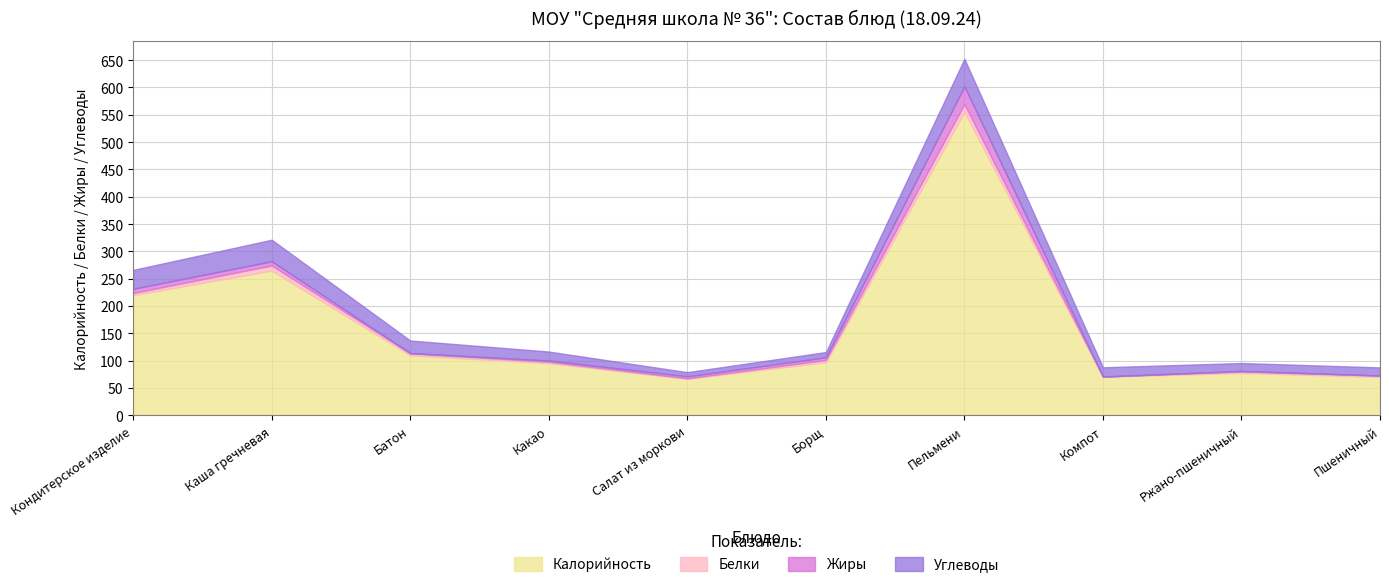

What is the minimum value shown in the chart?

0.2